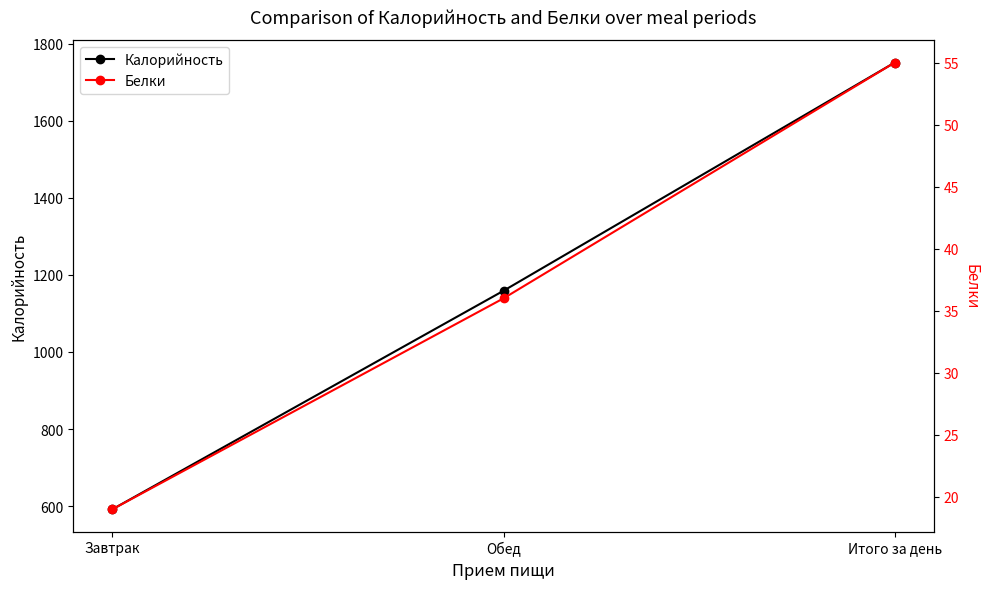

At which category is the sum across all series the highest?

Итого за день